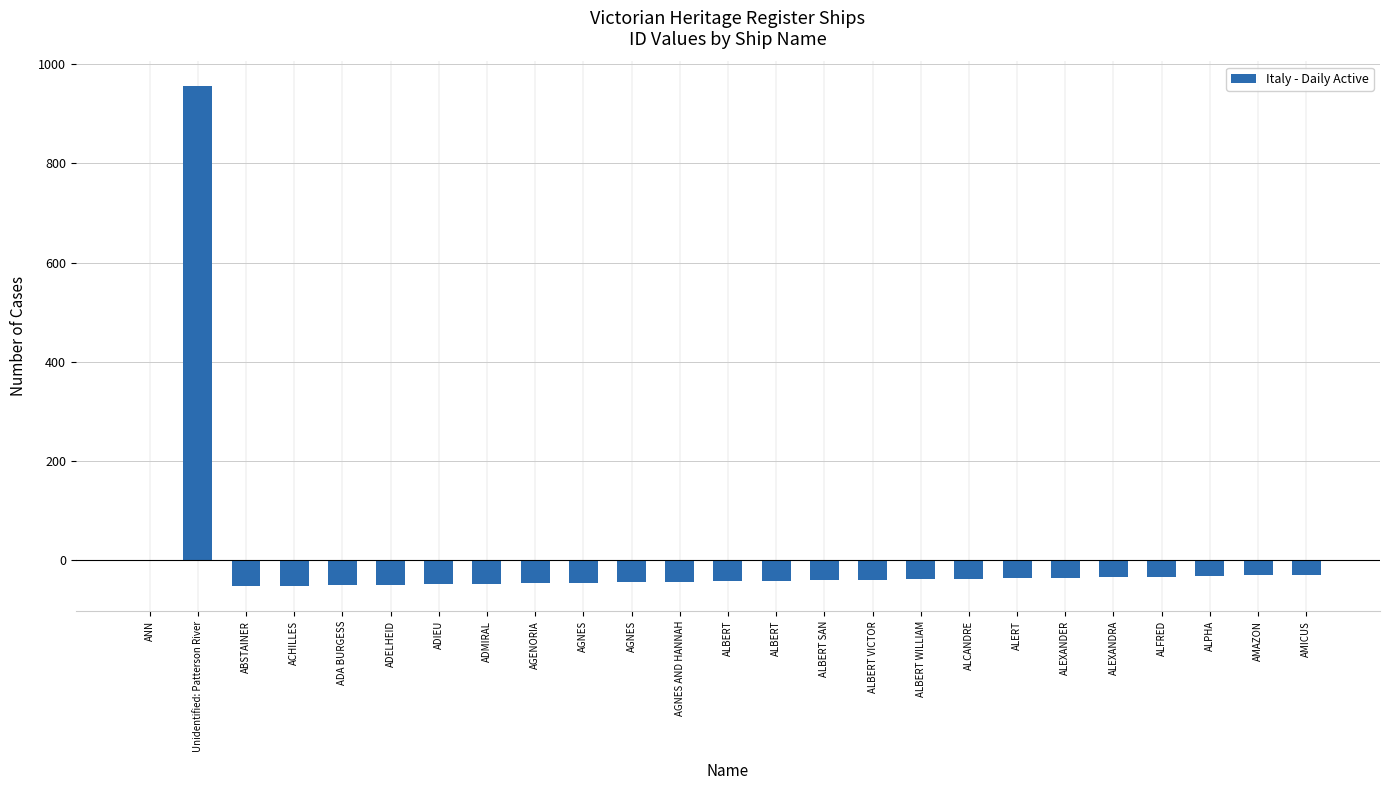

List the labels in order of value, largest first.

Unidentified: Patterson River, ANN, AMICUS, AMAZON, ALPHA, ALFRED, ALEXANDRA, ALEXANDER, ALERT, ALCANDRE, ALBERT WILLIAM, ALBERT VICTOR, ALBERT SAN, ALBERT, ALBERT, AGNES AND HANNAH, AGNES, AGNES, AGENORIA, ADMIRAL, ADIEU, ADELHEID, ADA BURGESS, ACHILLES, ABSTAINER